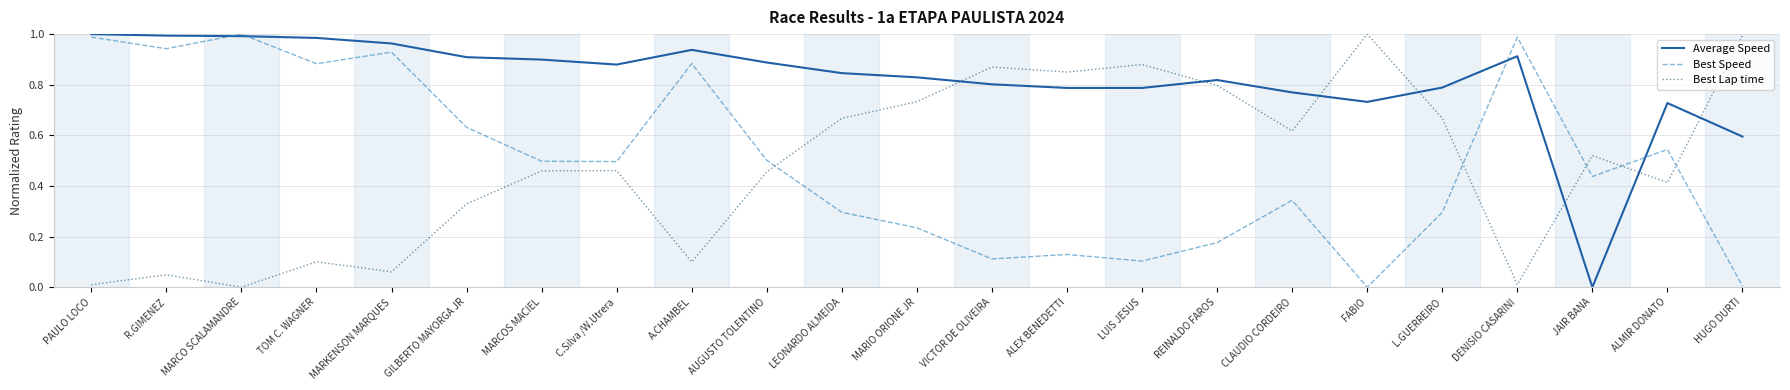

How many intersections are there between Best Lap time and Best Speed?

5